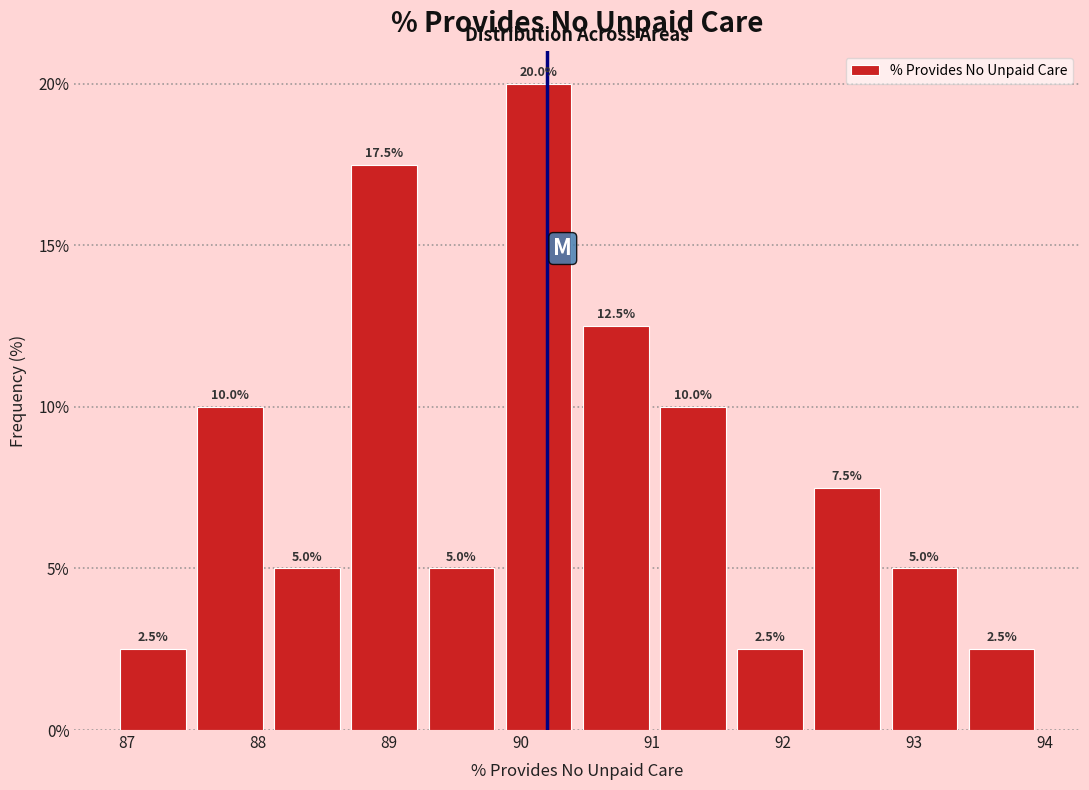

Reading left to right, list every bar in this chart as the range it spans on the x-axis followed by its height. The bar edges are not printed on the chart, so give them approximately, as read against the axis.

86.9 to 87.5: 2.5
87.5 to 88.1: 10.0
88.1 to 88.7: 5.0
88.7 to 89.3: 17.5
89.3 to 89.8: 5.0
89.8 to 90.4: 20.0
90.4 to 91.0: 12.5
91.0 to 91.6: 10.0
91.6 to 92.2: 2.5
92.2 to 92.8: 7.5
92.8 to 93.4: 5.0
93.4 to 94.0: 2.5